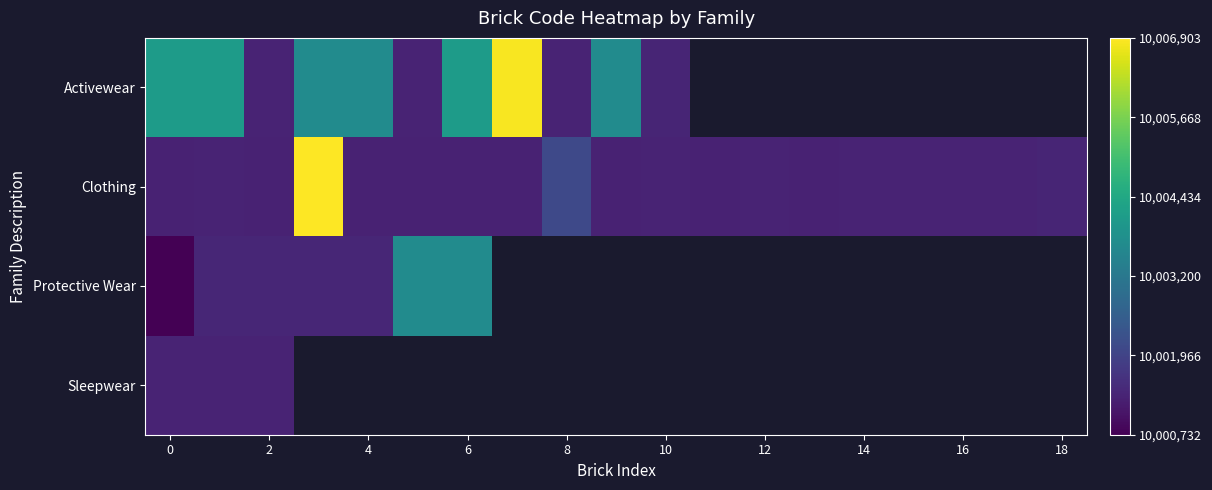

True or false: Clothing has a value of 17928466.3 at 10.

False